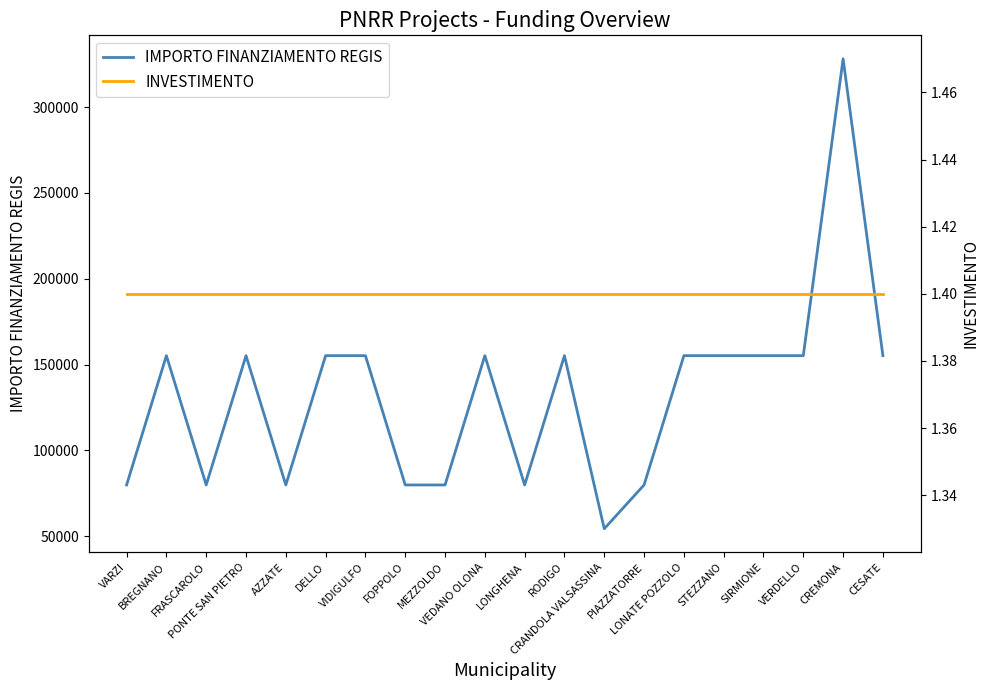

Between CRANDOLA VALSASSINA and LONATE POZZOLO, which series saw the biggest shift?

IMPORTO FINANZIAMENTO REGIS